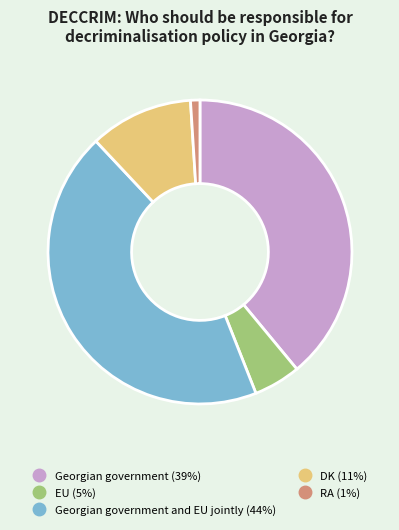

Count the number of slices in the pie.

5